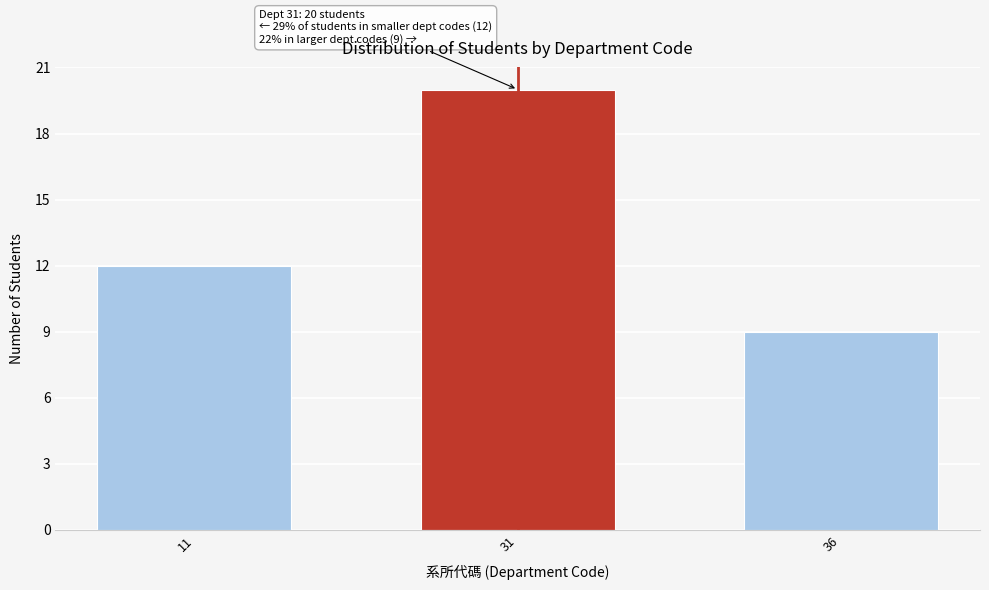

Reading left to right, list all the values displayed in this chart.

12	20	9